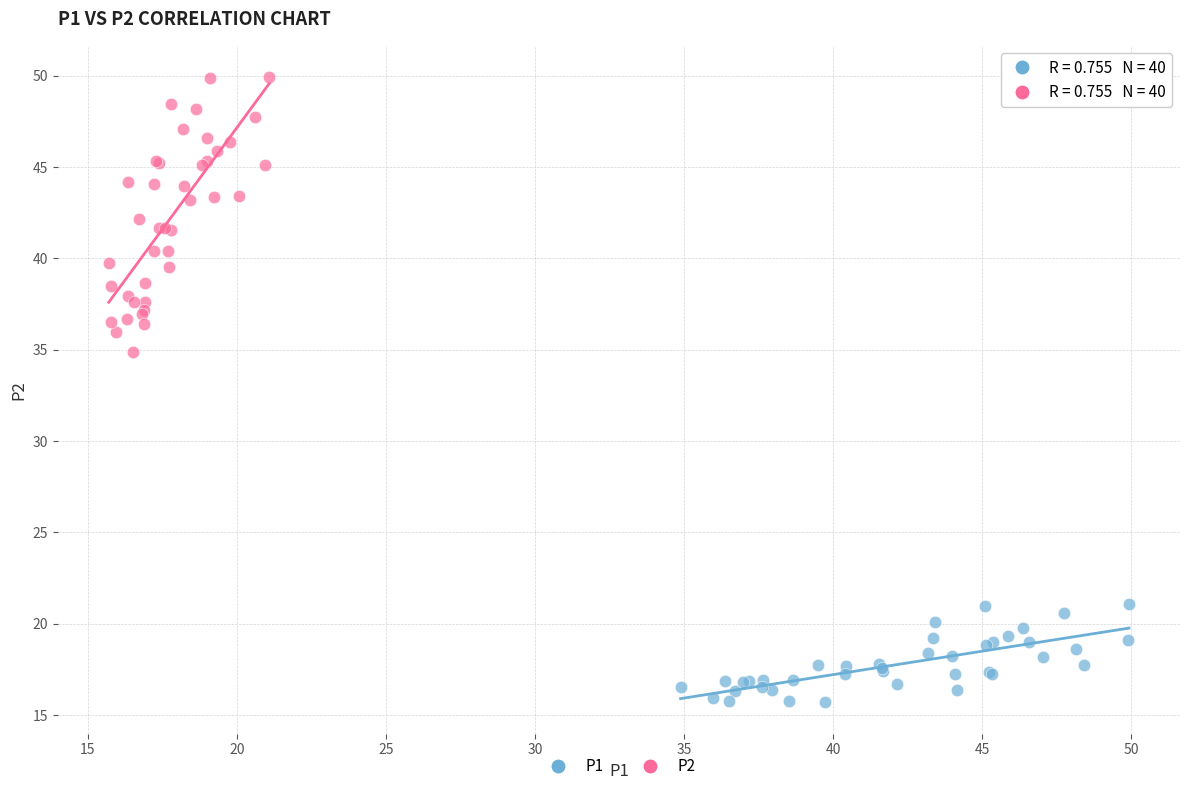

Which series has the largest Y range (max minus min)?

P2